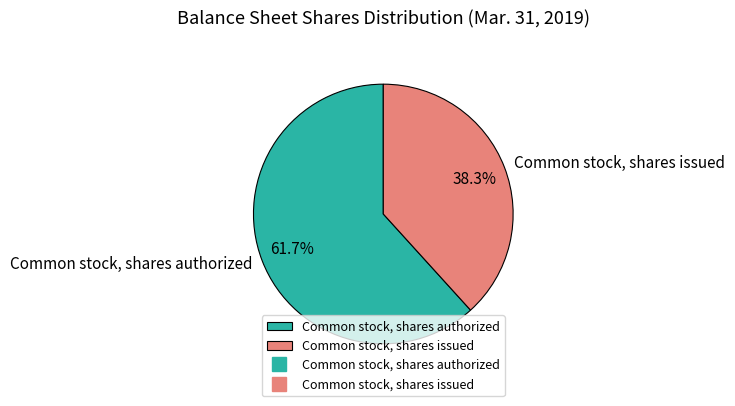

How many slices are in this pie chart?

2